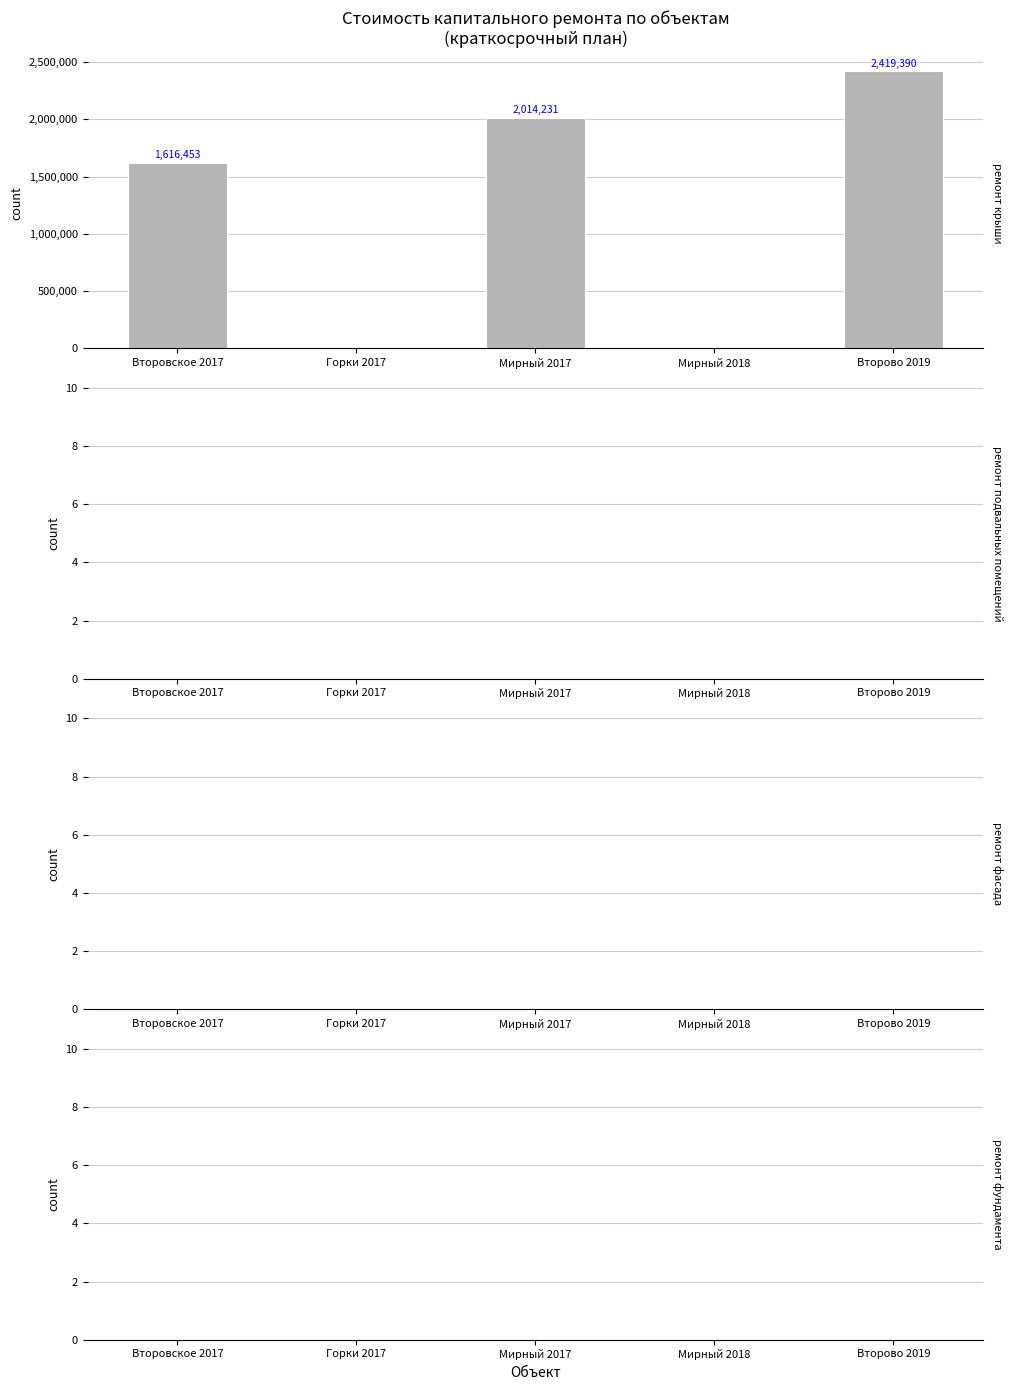

Where is the data nearest to the value 1209695?

Второвское 2017